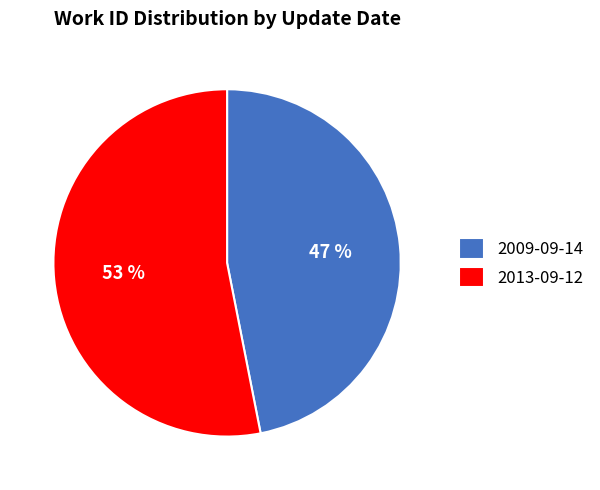

Is there any slice that represents more than half of the pie?

Yes